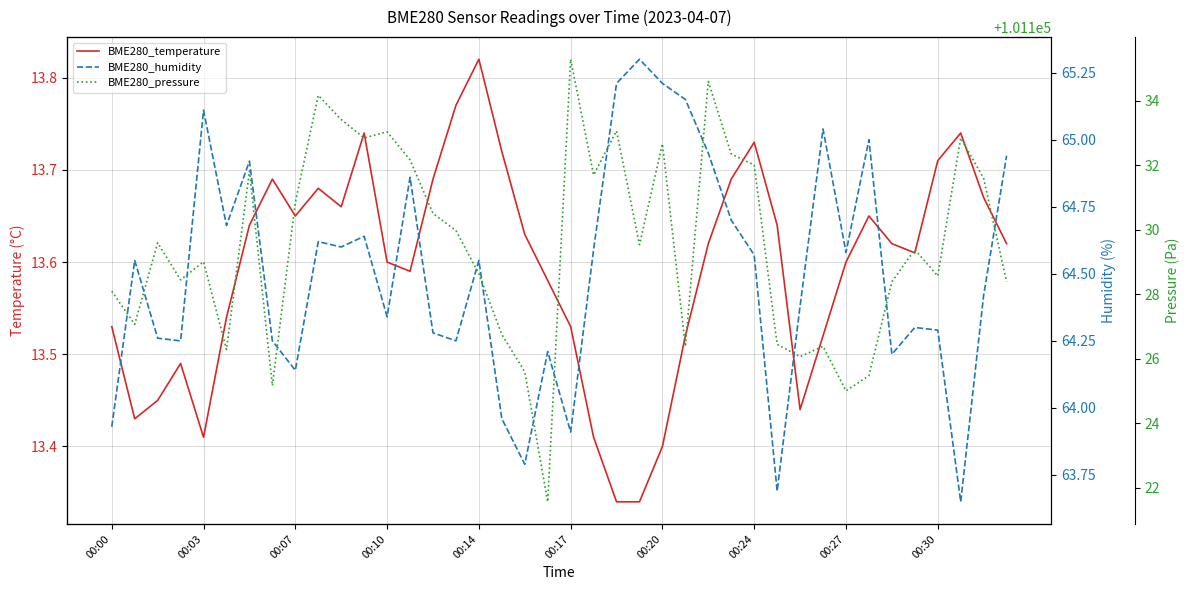

What is the highest value of the BME280_pressure series?

101135.3